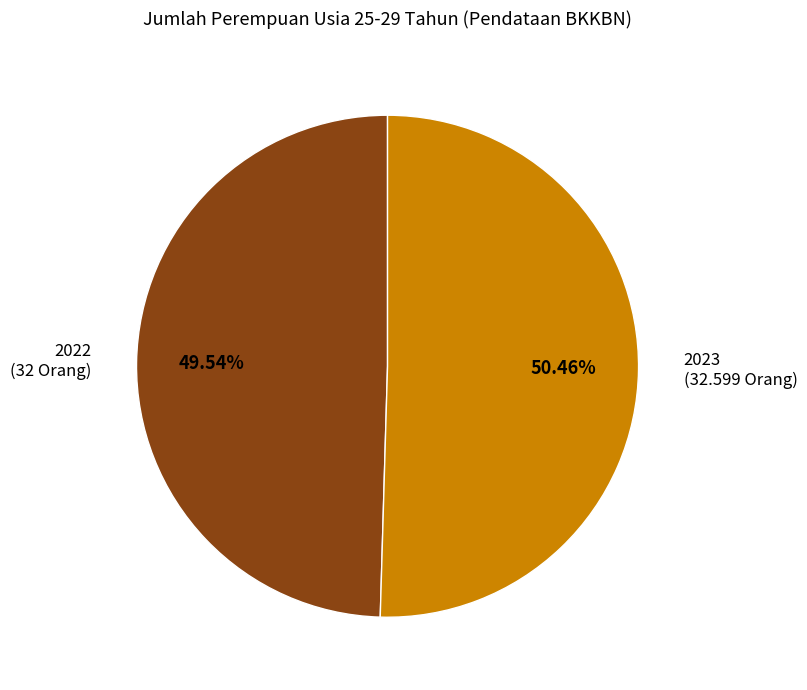

To the nearest percent, what is the difference between the 2022 and 2023 slice percentages?

1%